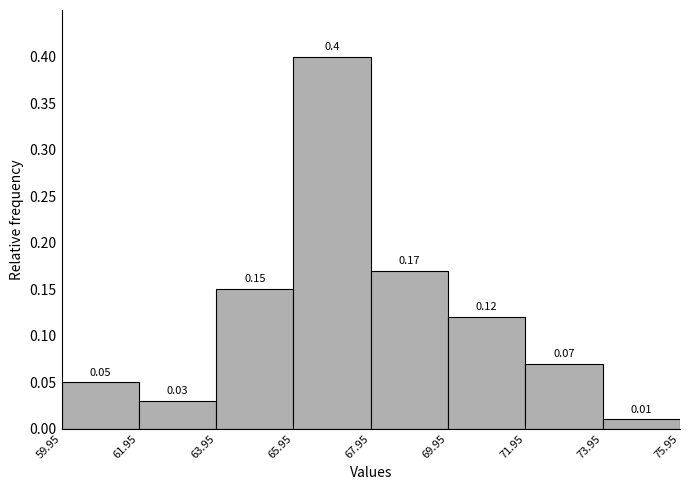

Reading left to right, transcribe this chart: for each bar, give the range it covers on the x-axis and its height.

59.95 to 61.95: 0.05
61.95 to 63.95: 0.03
63.95 to 65.95: 0.15
65.95 to 67.95: 0.40
67.95 to 69.95: 0.17
69.95 to 71.95: 0.12
71.95 to 73.95: 0.07
73.95 to 75.95: 0.01